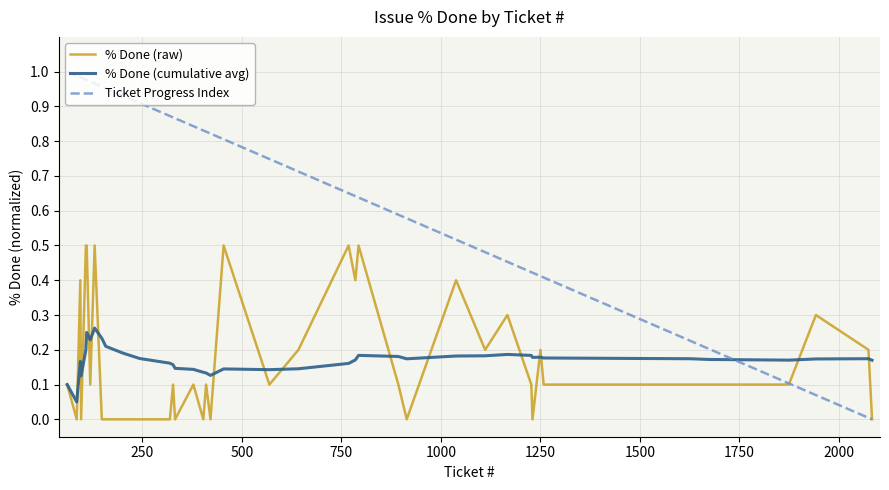

Which series has the largest total across all categories?

Ticket Progress Index